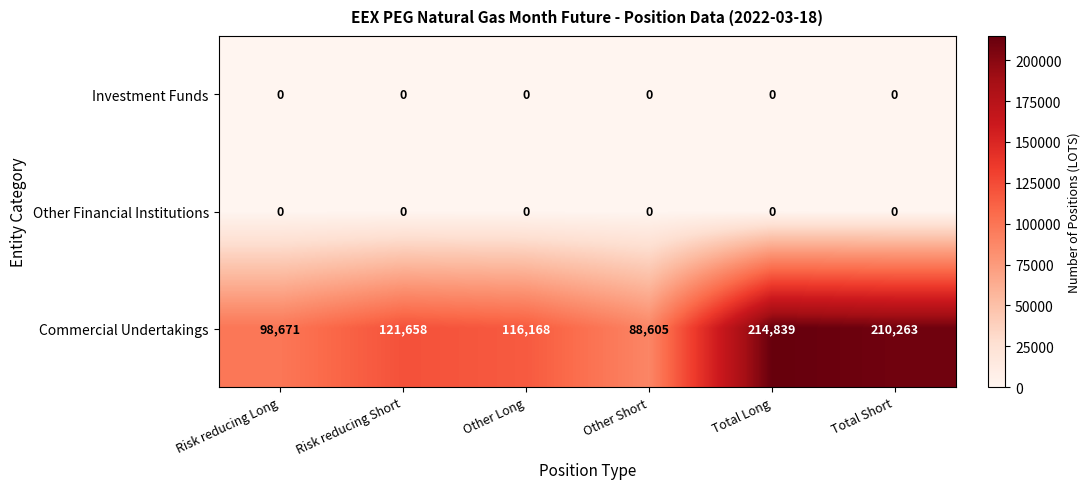

Is it true that Other Financial Institutions equals 0 at Total Short?

True